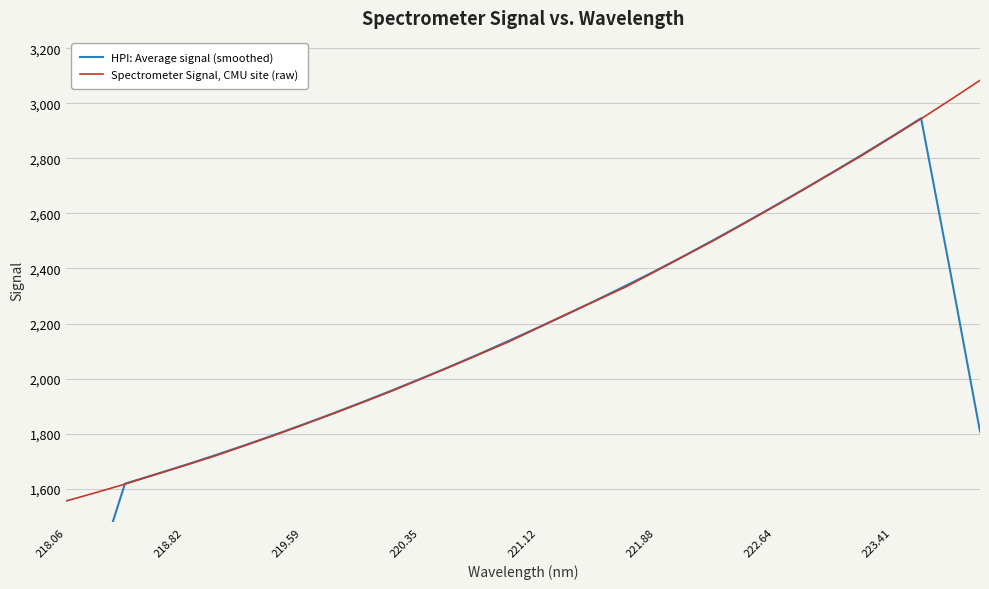

What is the minimum value for Spectrometer Signal, CMU site (raw)?

1555.6